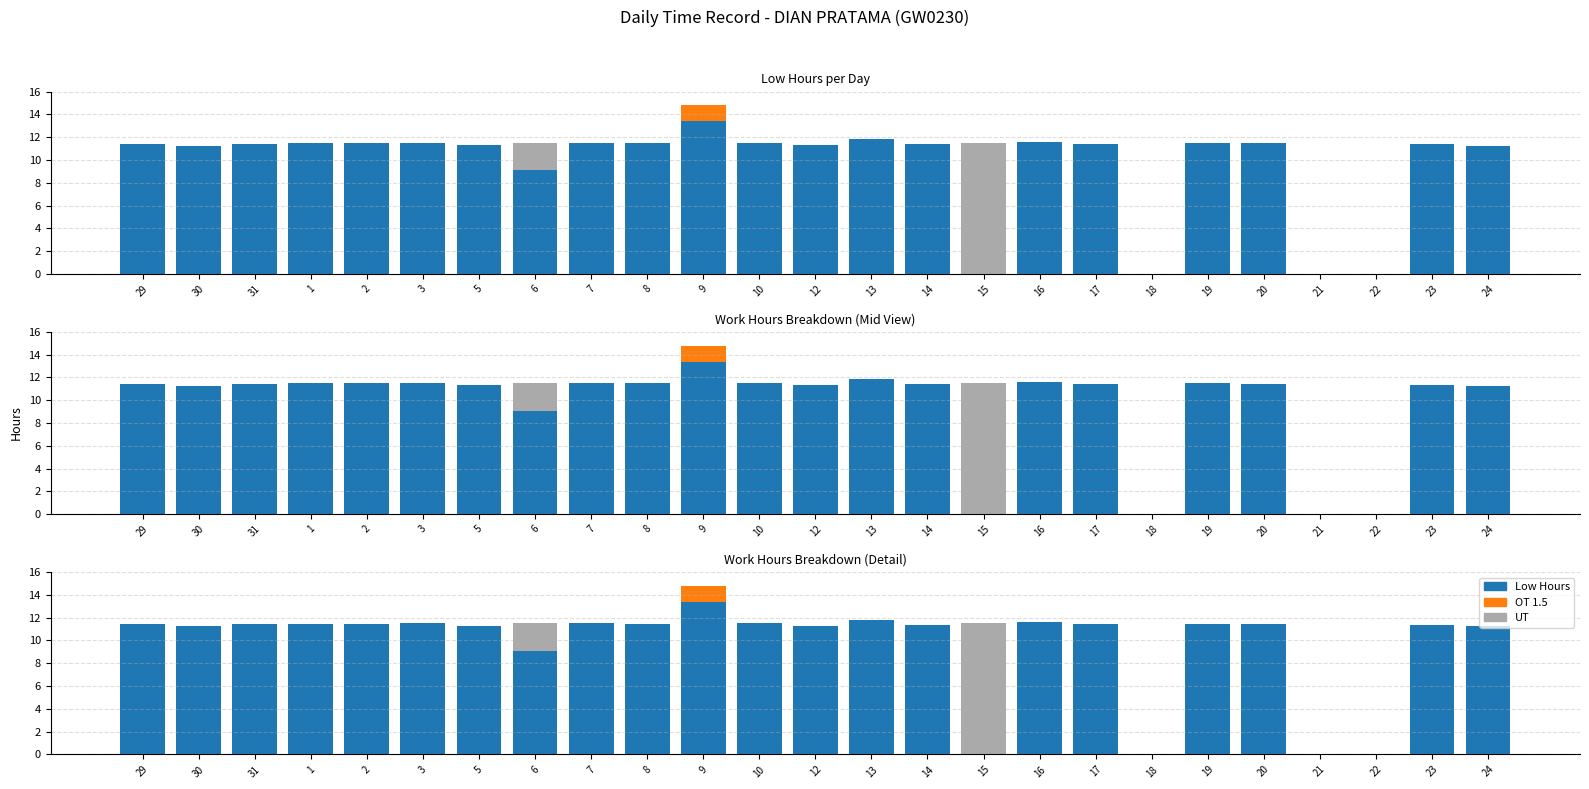

Rank the categories by OT 1.5 value from highest to lowest.

9, 29, 30, 31, 1, 2, 3, 5, 6, 7, 8, 10, 12, 13, 14, 15, 16, 17, 18, 19, 20, 21, 22, 23, 24